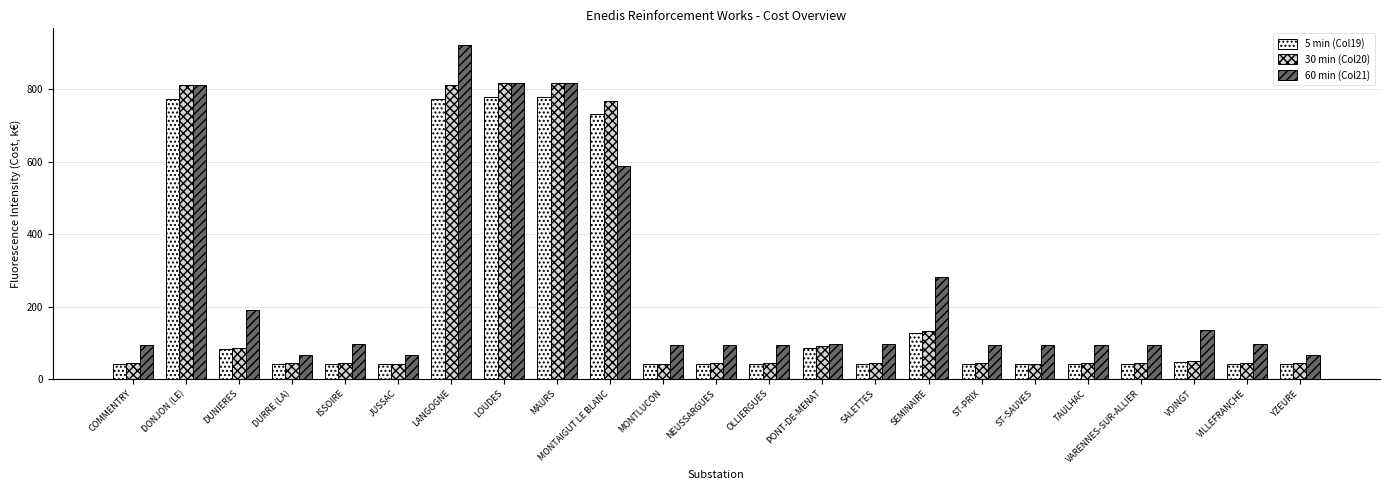

What is the minimum value shown in the chart?

42.0